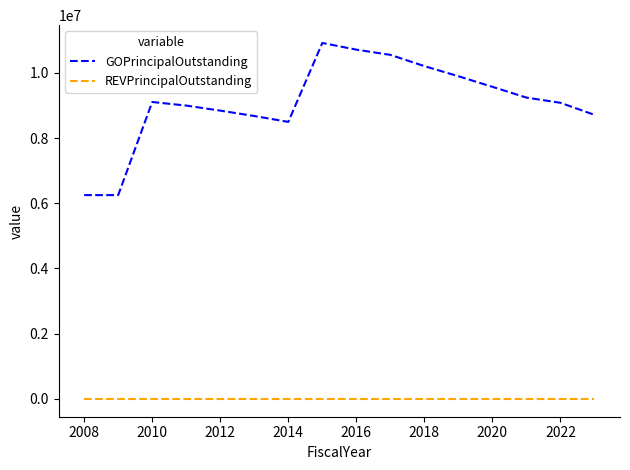

Which series has the largest total across all categories?

GOPrincipalOutstanding